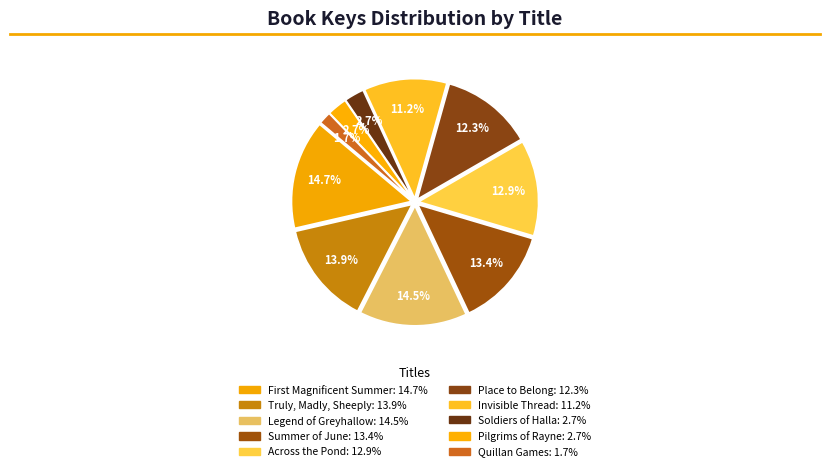

To the nearest percent, what percentage of the pie is Truly, Madly, Sheeply?

14%